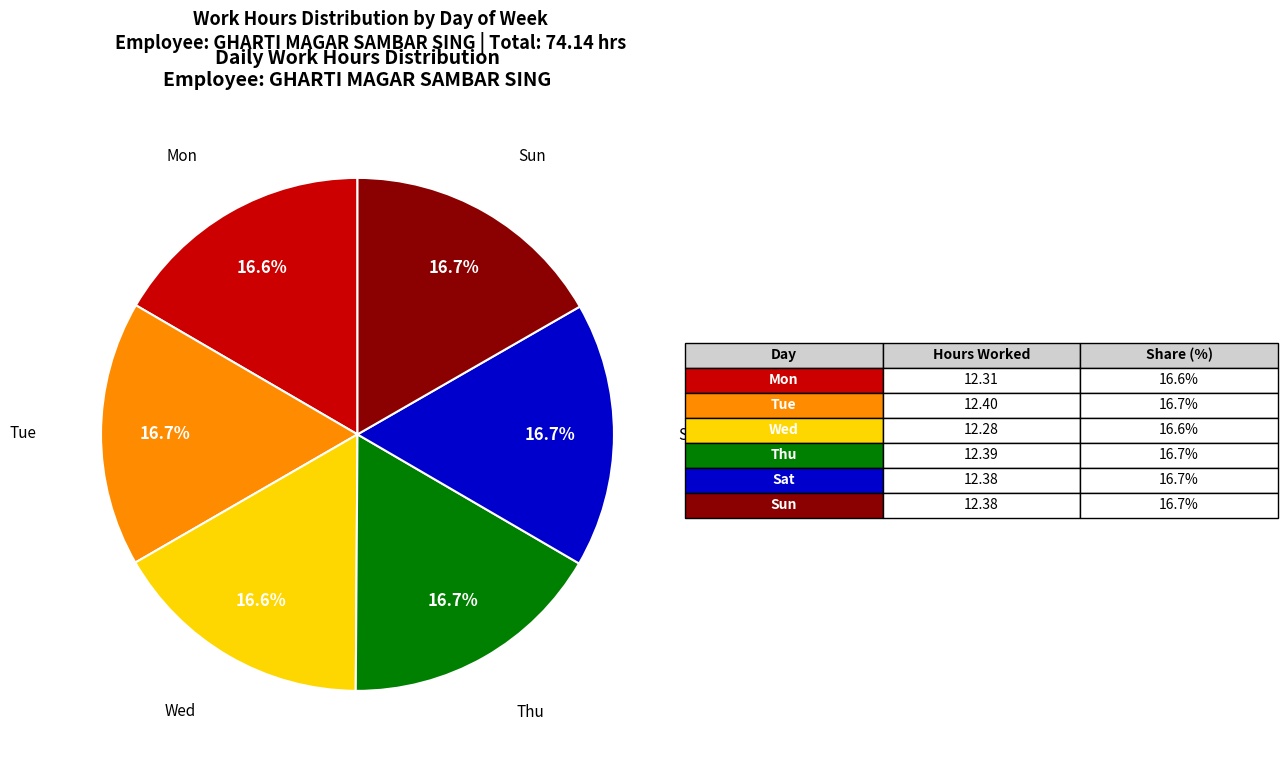

Count the number of slices in the pie.

6